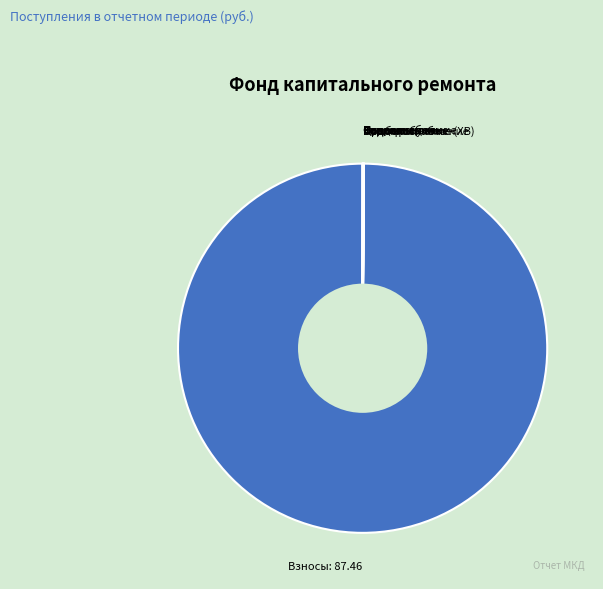

What is the largest slice in the pie chart?

Взносы: 87.46